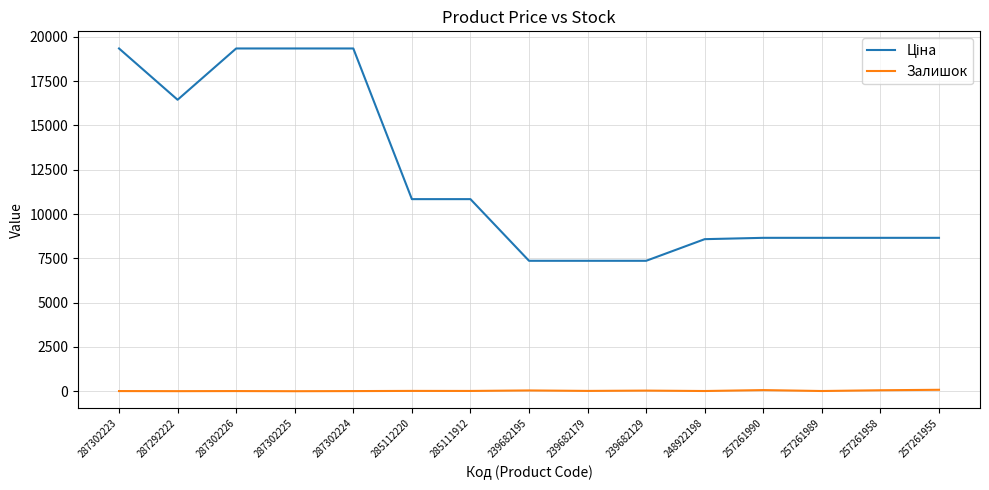

What is the sum of all Залишок values?

371.0